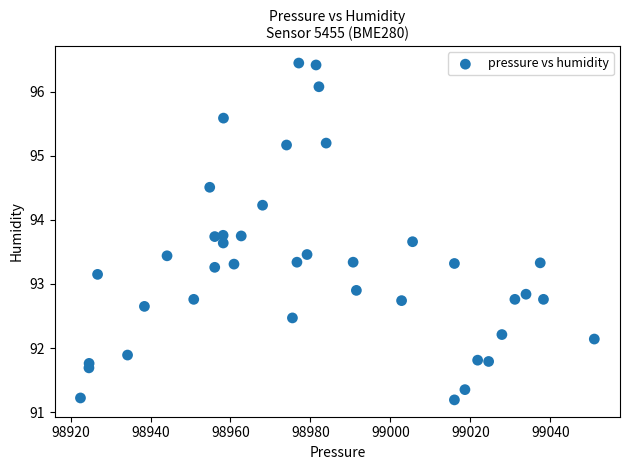

What is the range of X values (max minus min)?

128.6